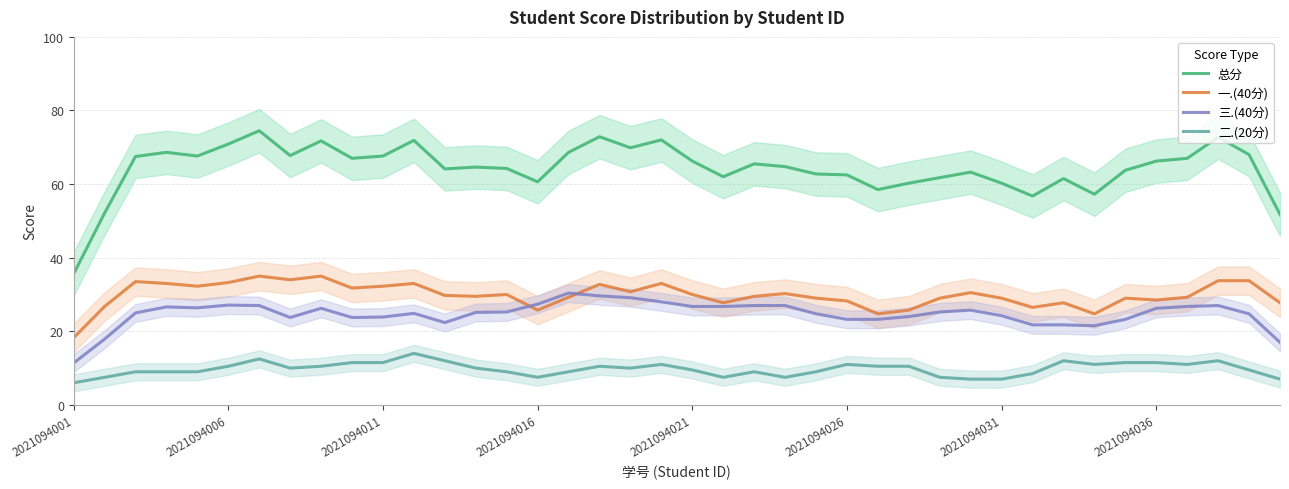

How many data points in 一.(40分) are less than 29?

12